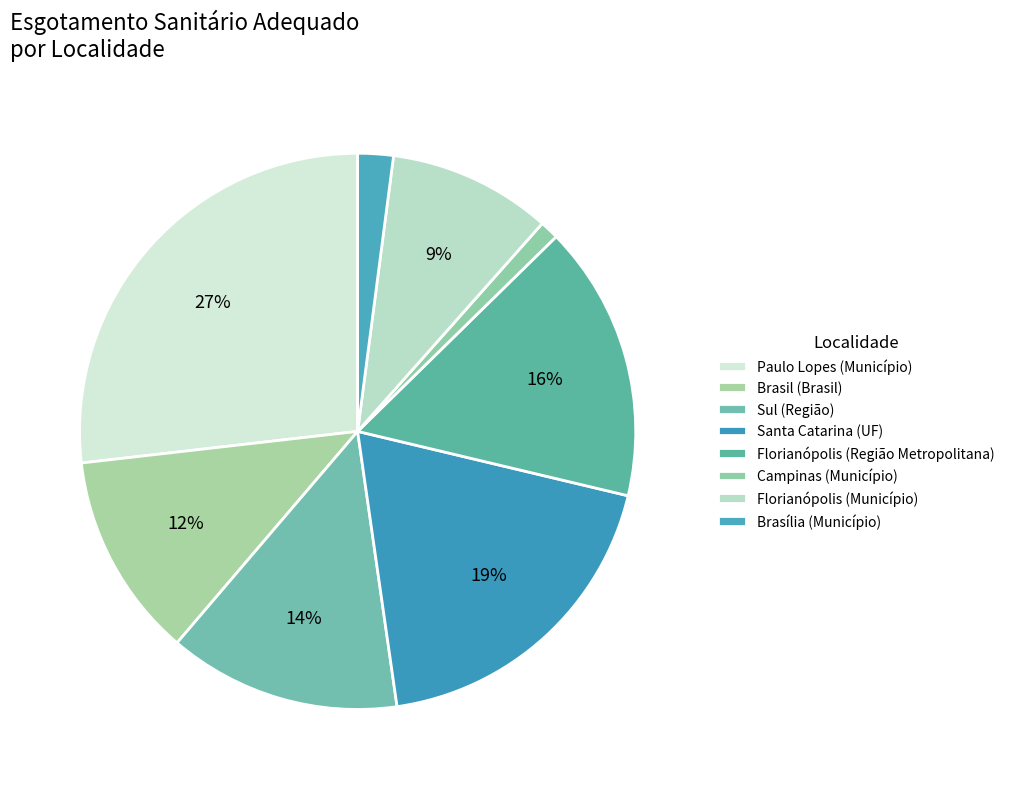

To the nearest percent, what percentage of the pie is Brasil (Brasil)?

12%